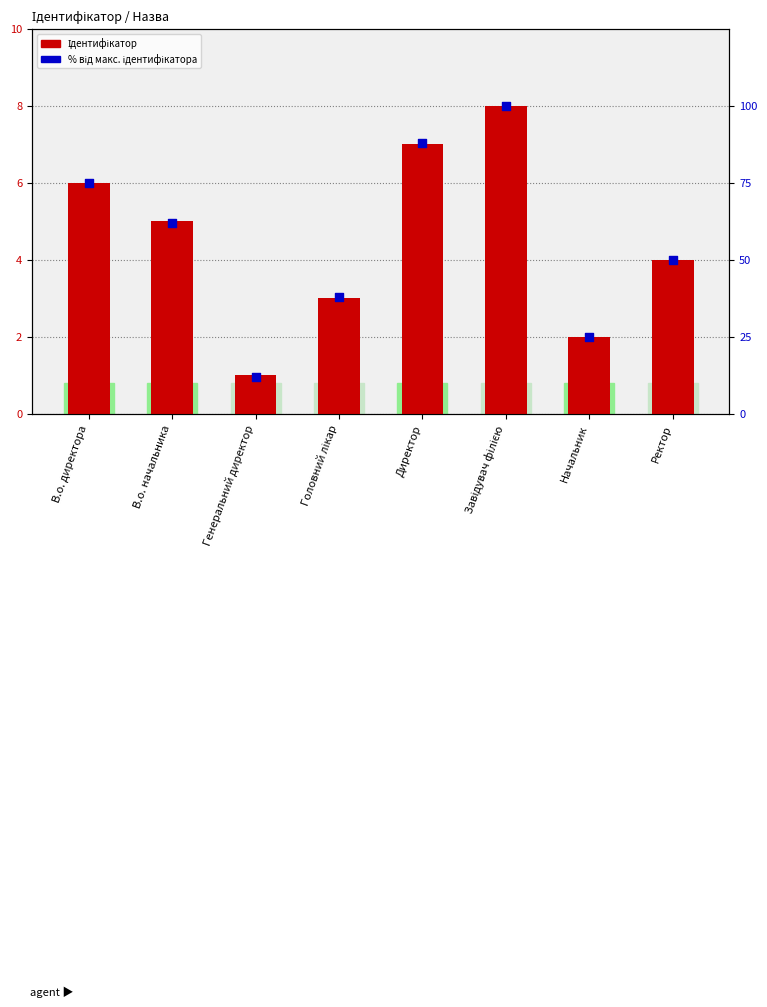

Which series contains the highest Y value?

% від макс. ідентифікатора